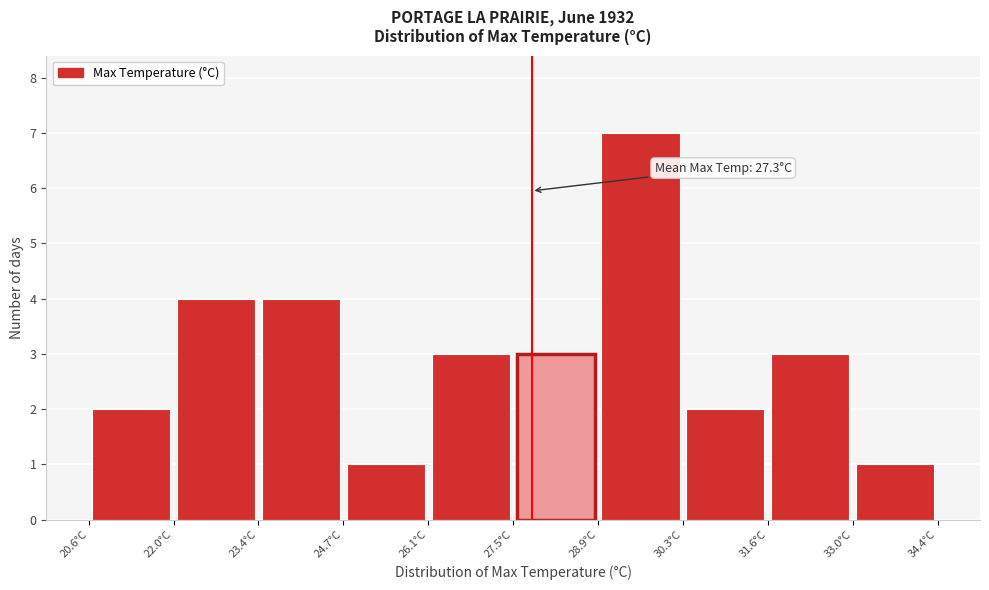

Over which range of the x-axis is the bar tallest?

28.88 to 30.26